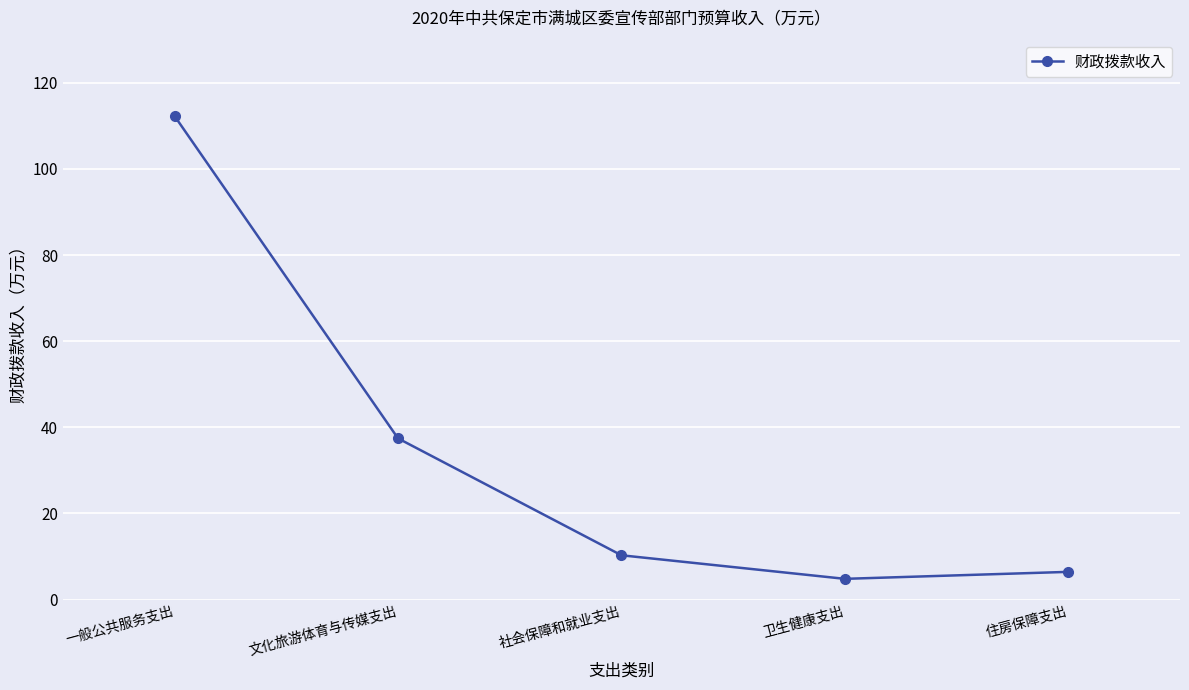

How many lines are shown in the chart?

1